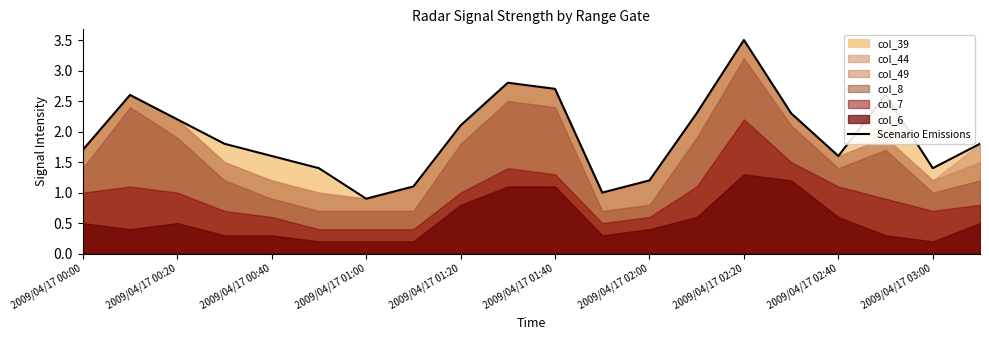

What is the difference between the maximum and minimum values?

2.6